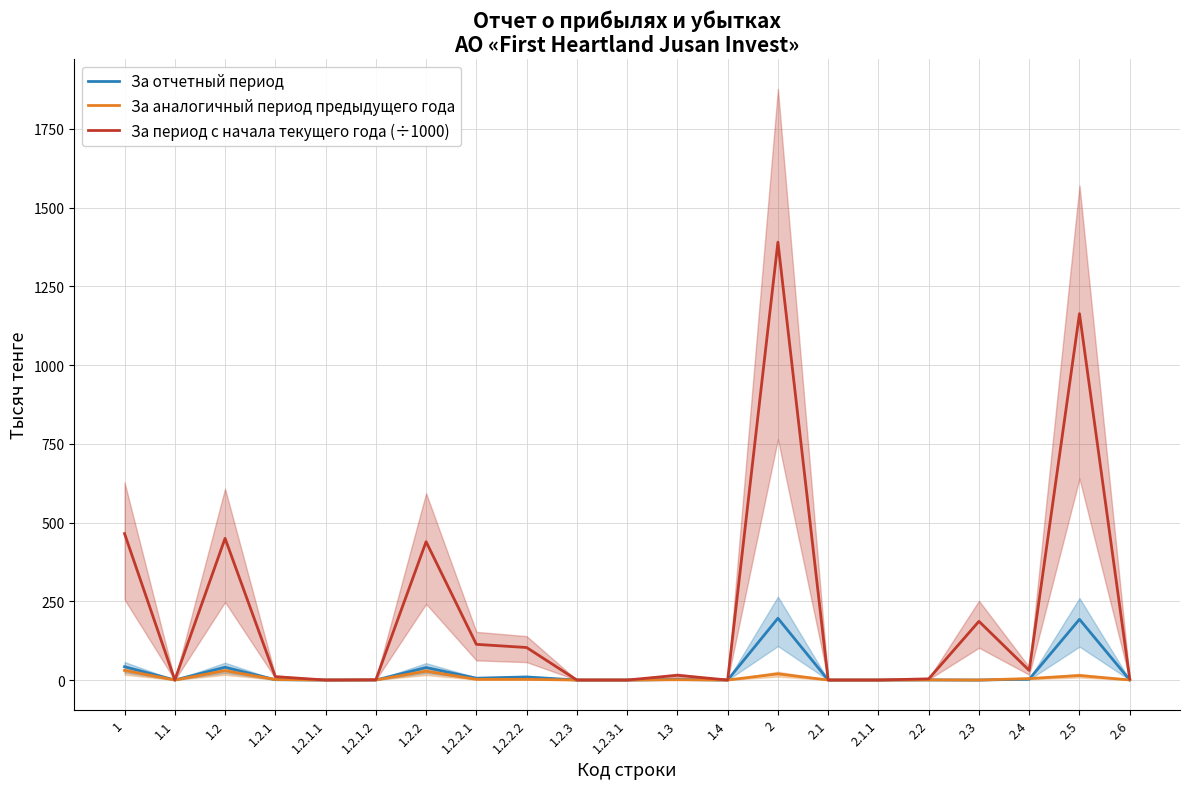

Which series has the largest range (max minus min)?

За период с начала текущего года (÷1000)